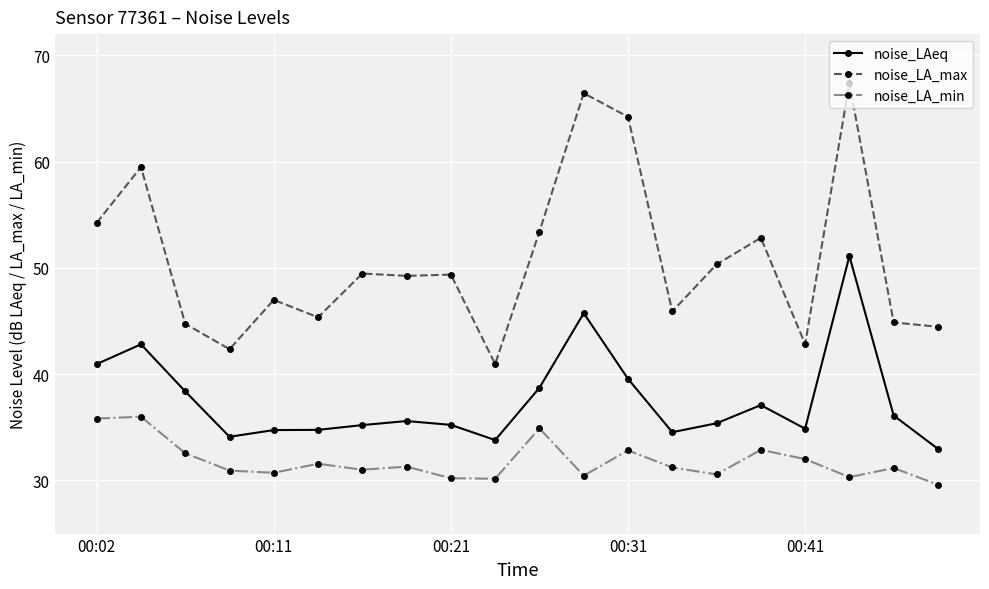

List the series in order of their overall mean, lowest first.

noise_LA_min, noise_LAeq, noise_LA_max